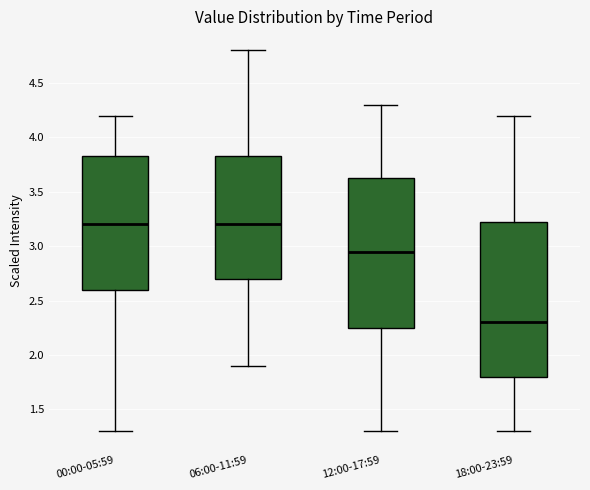

Comparing the boxes themselves (not the whiskers), which one is the tallest?

18:00-23:59